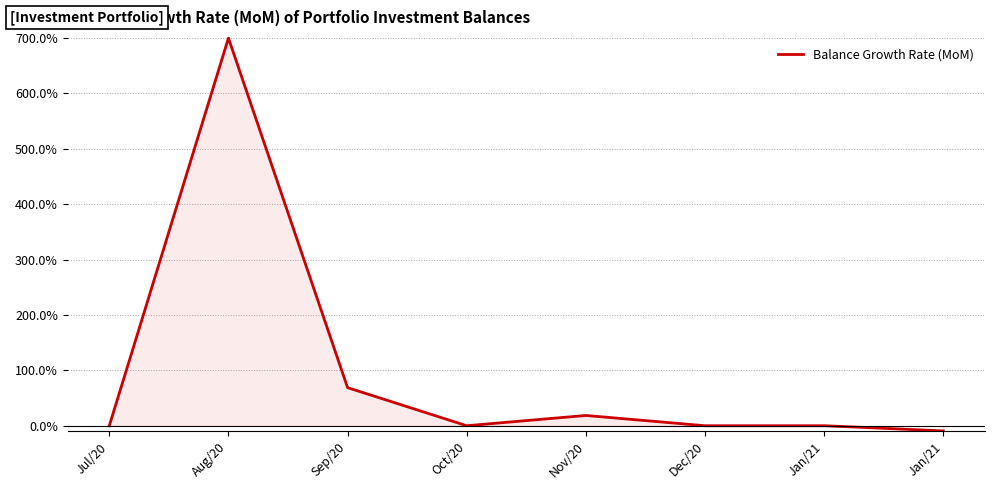

Does the chart have visible grid lines?

Yes